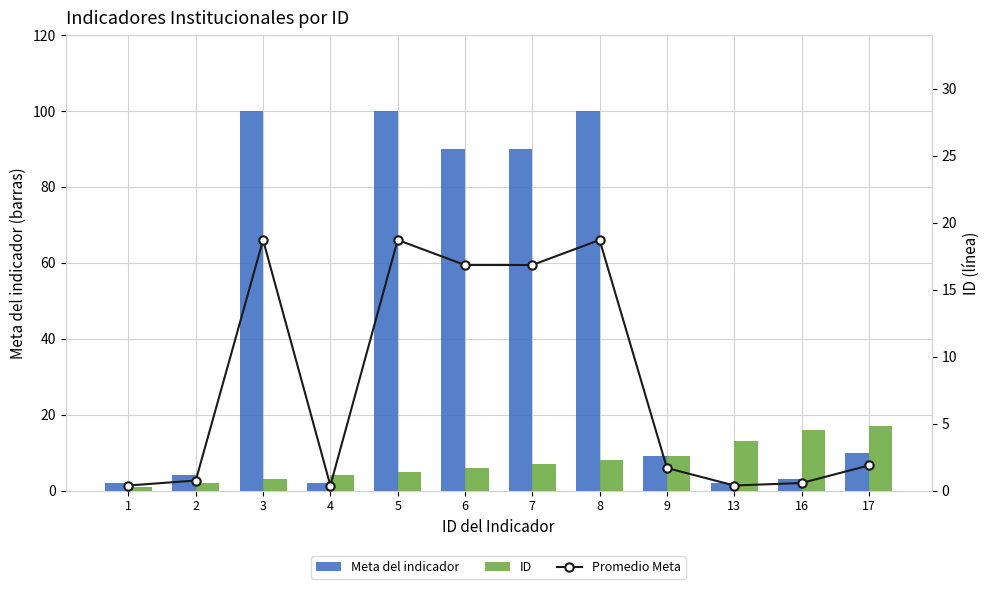

What is the difference between the maximum and second lowest values in the ID series?

15.0